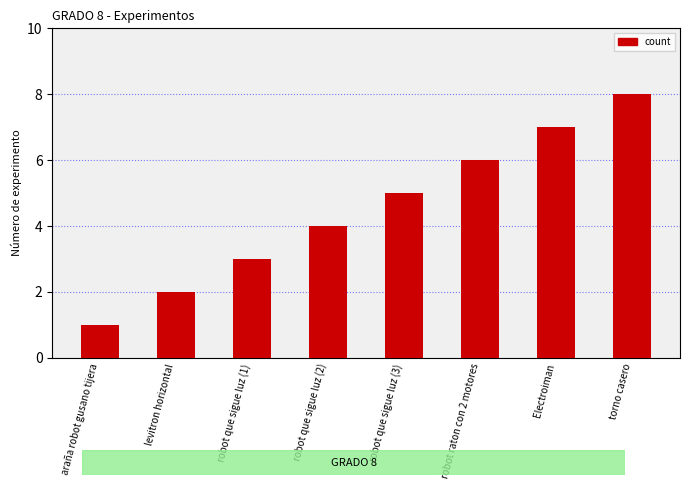

Reading left to right, extract all data points from this chart.

1	2	3	4	5	6	7	8